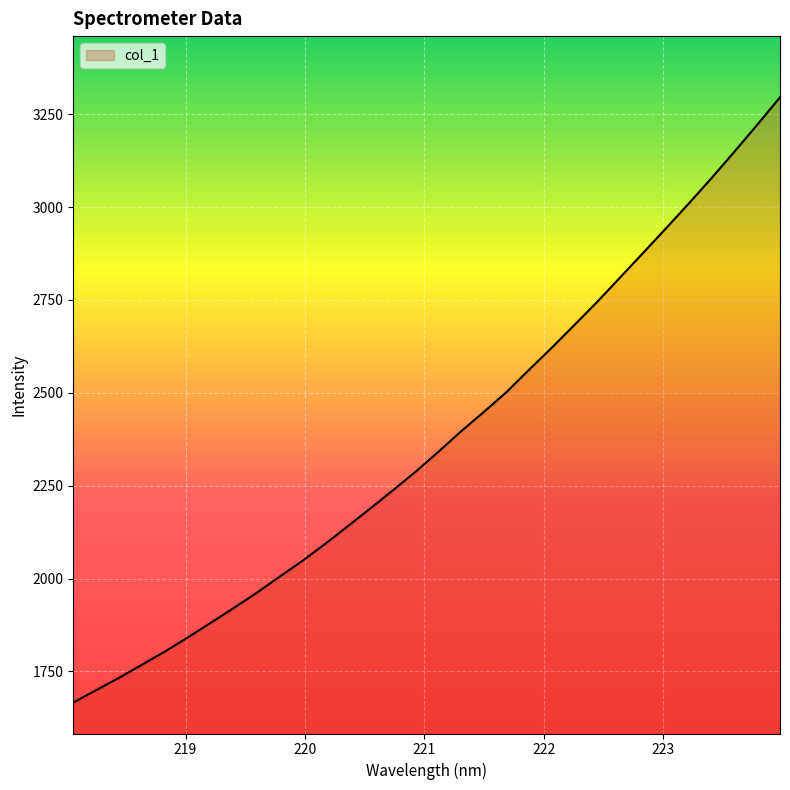

Reading right to left, what are all the values shown in this chart?

3295.2	3221.3	3149.1	3078.3	3009.9	2943.1	2877.1	2811.7	2746.4	2684.2	2622.5	2563.0	2502.2	2448.5	2396.2	2340.9	2287.3	2236.9	2187.7	2139.4	2091.5	2045.9	2003.2	1960.0	1919.5	1879.9	1840.9	1802.9	1767.8	1732.7	1699.6	1666.3